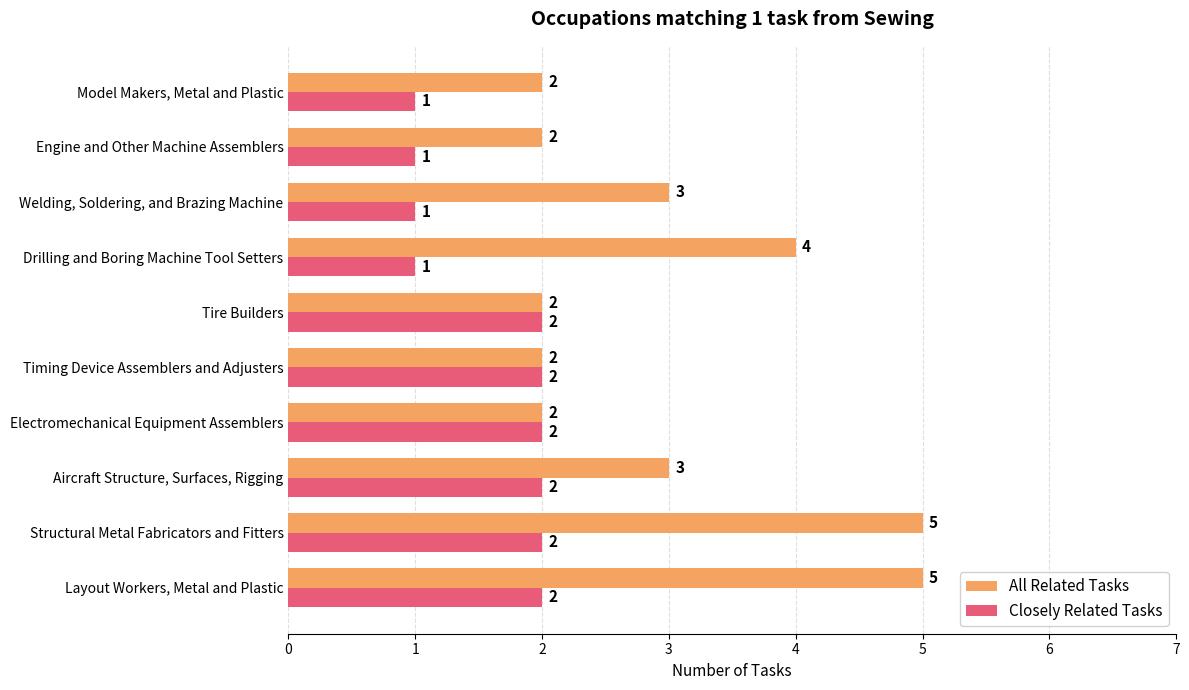

At Aircraft Structure, Surfaces, Rigging, list the series in order from largest to smallest.

All Related Tasks, Closely Related Tasks